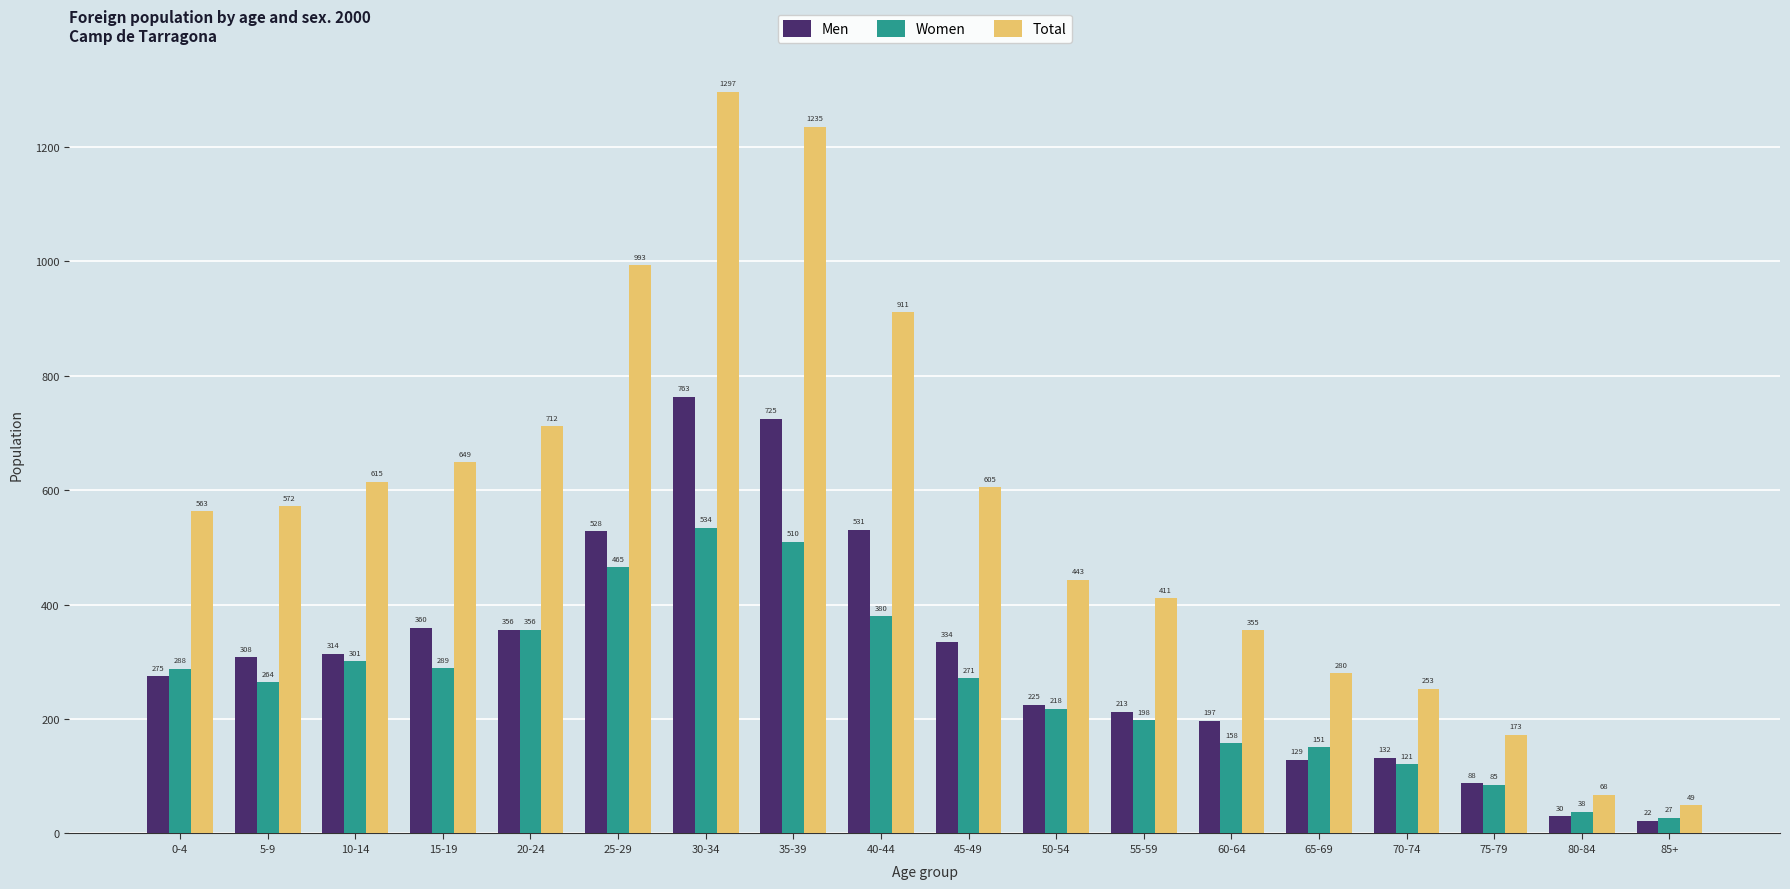

What is the sum of the Women values at 20-24 and 55-59?

554